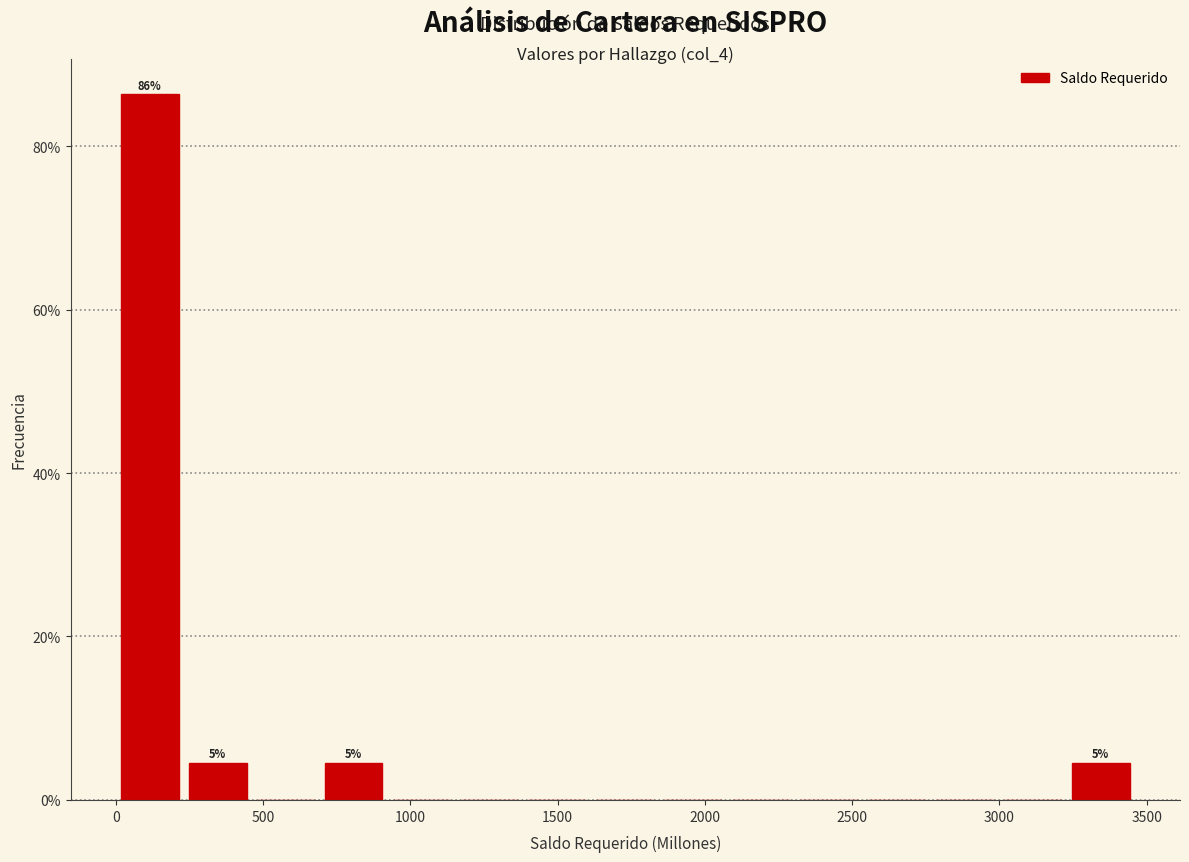

Over which range of the x-axis is the bar tallest?

0 to 250